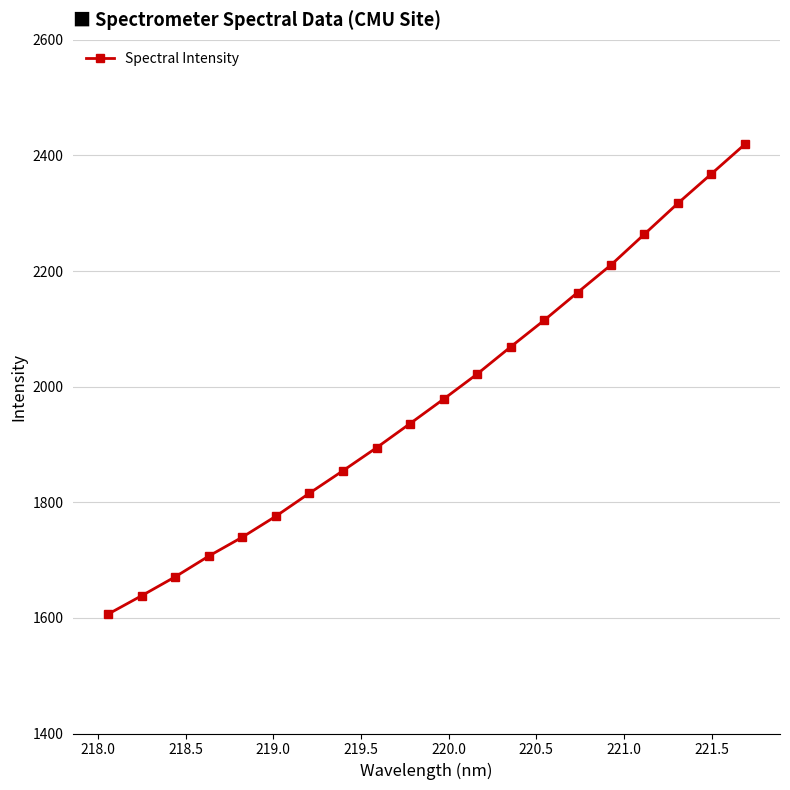

What is the value of the 11th point from the left?

1978.4